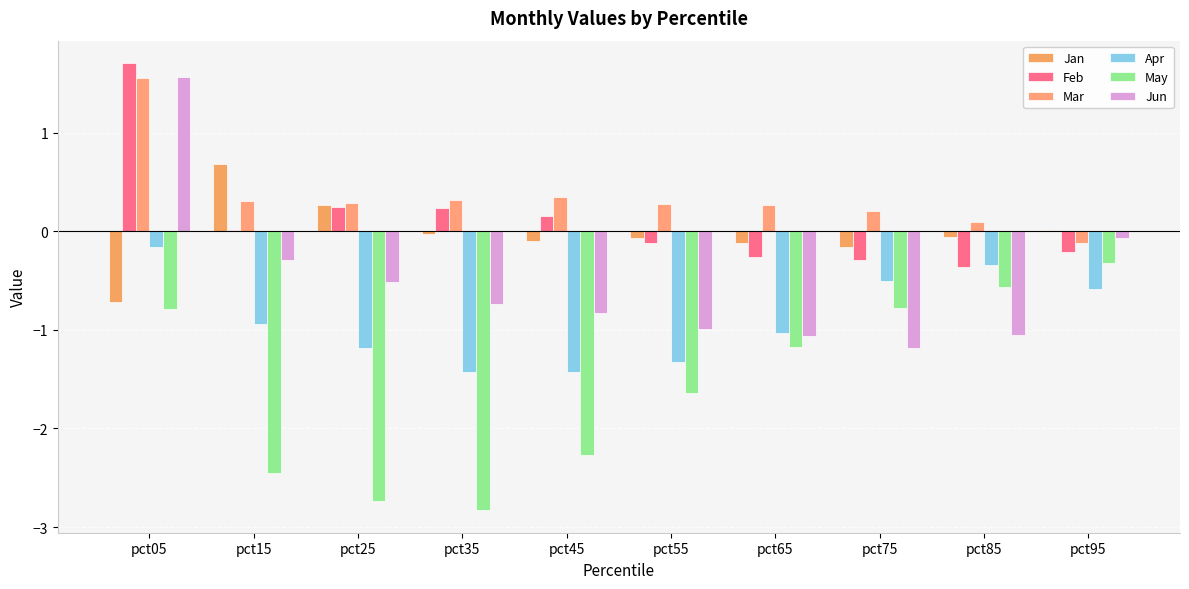

Which series has the largest total across all categories?

Mar